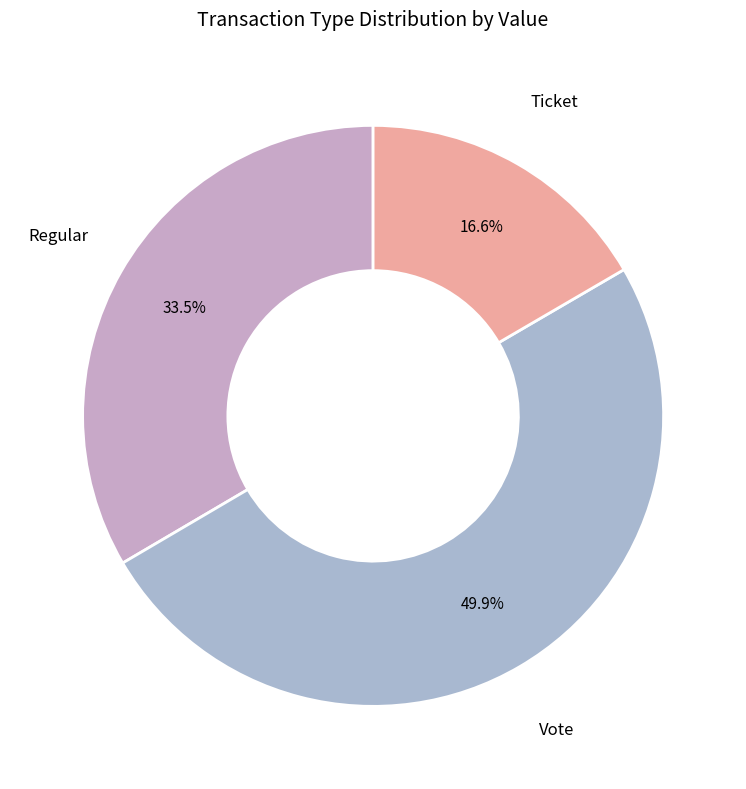

What percentage is the Ticket slice, to the nearest percent?

17%